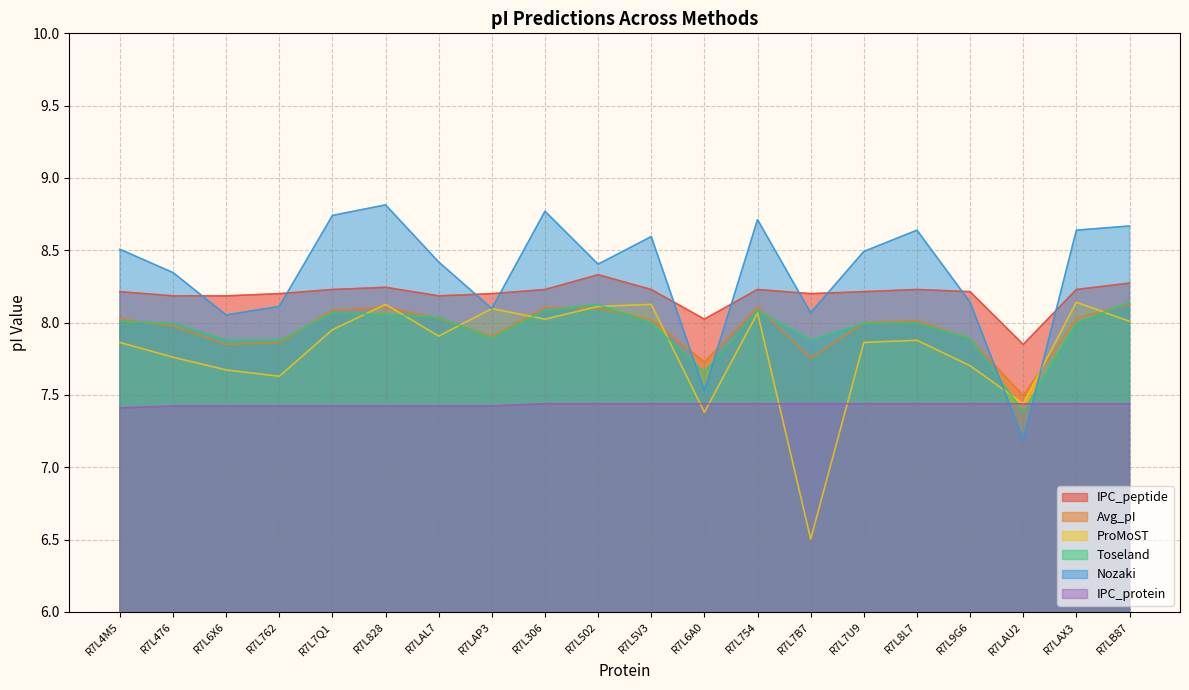

How many series are shown in this chart?

6